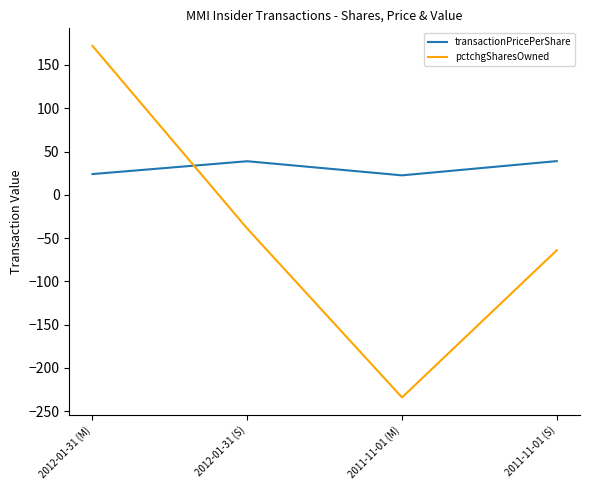

List the series in order of their overall mean, highest first.

transactionPricePerShare, pctchgSharesOwned